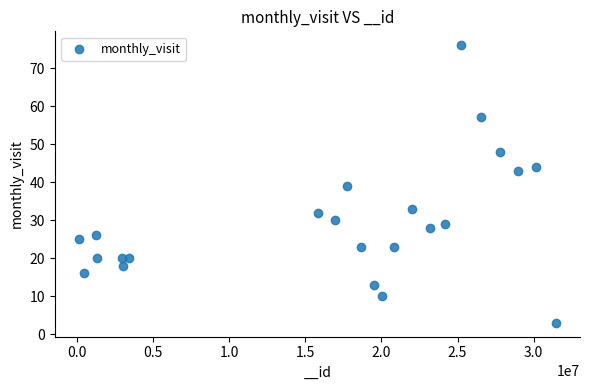

What is the range of X values (max minus min)?

31365458